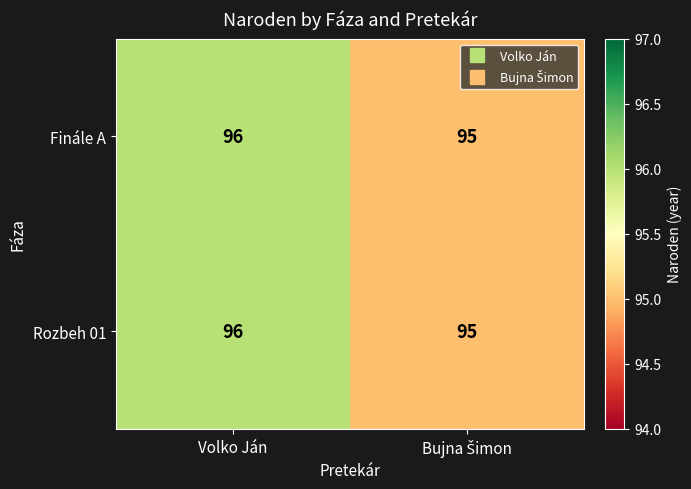

What is the maximum value shown in the chart?

96